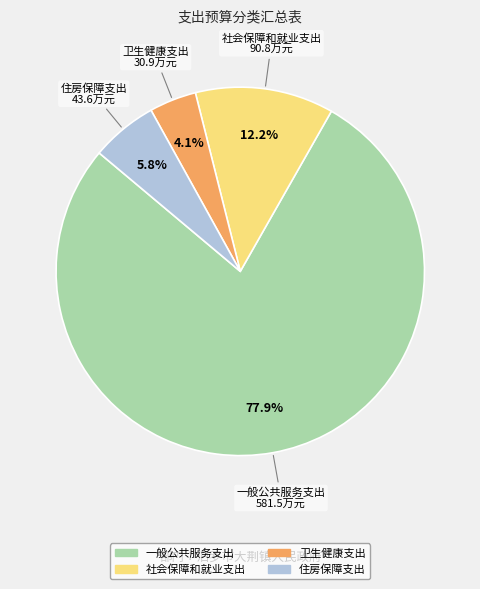

Do 住房保障支出 and 卫生健康支出 together represent more than half of the pie?

No